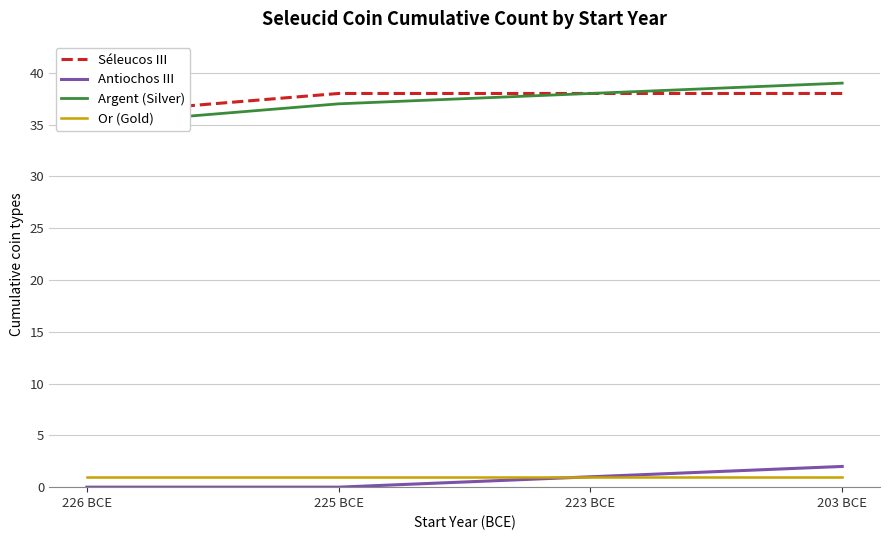

True or false: Or (Gold) has more than 1 points higher than both neighbors.

False